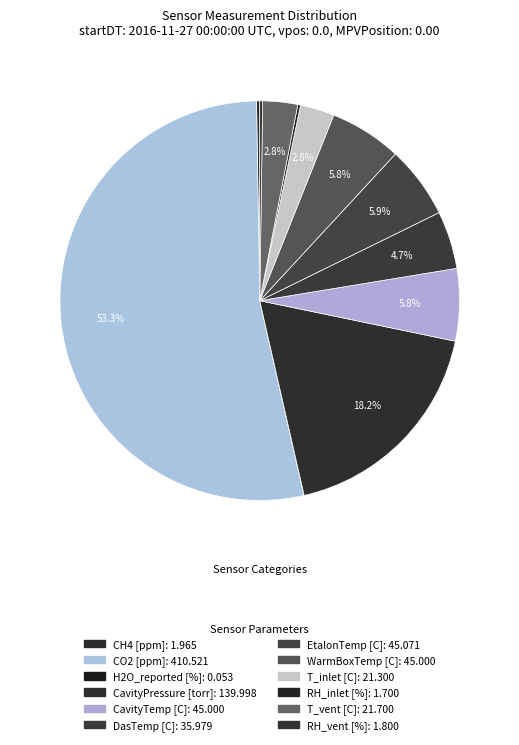

Is the sum of CO2 [ppm] and RH_inlet [%] greater than half?

Yes